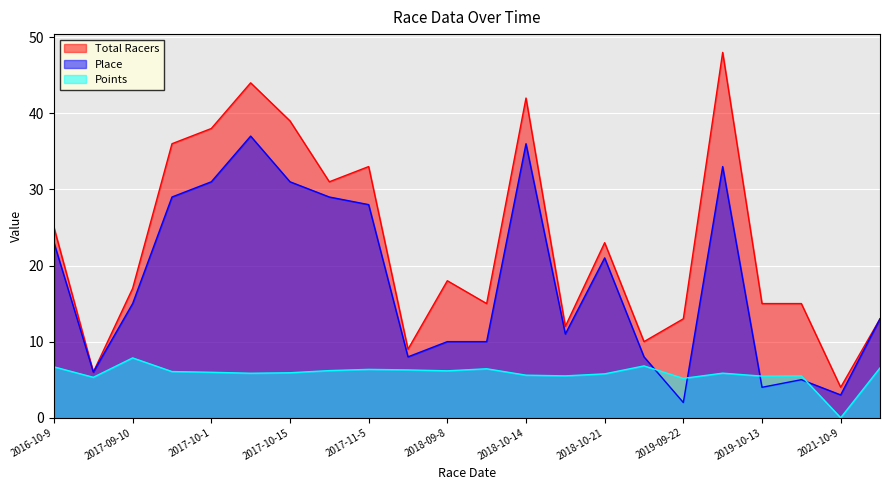

What is the label of the 12th point from the left?

2018-09-9